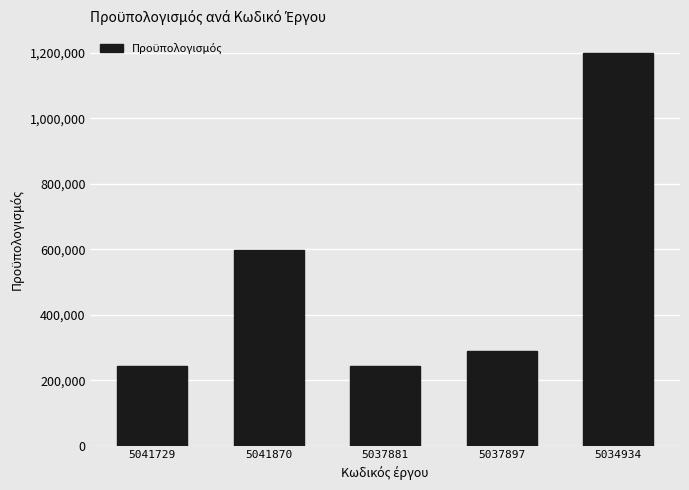

Are the bars horizontal?

No